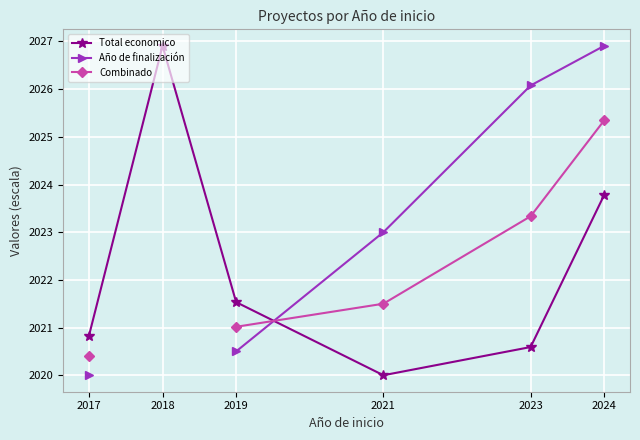

How many interior local peaks does the Total economico series have?

1